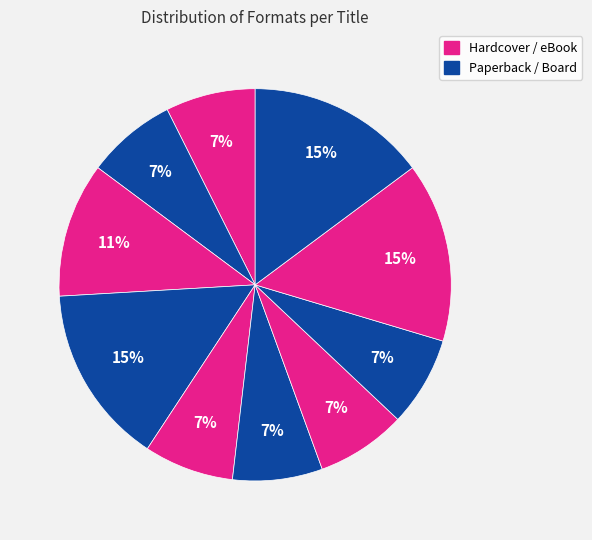

Count the number of slices in the pie.

10